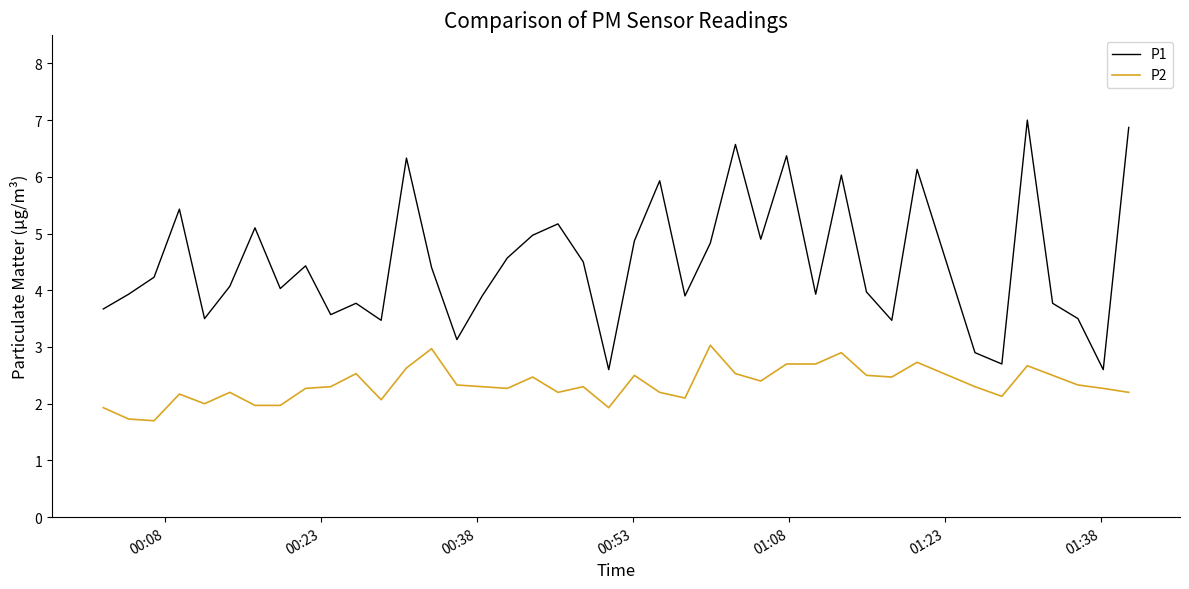

Which series has the widest spread of values?

P1